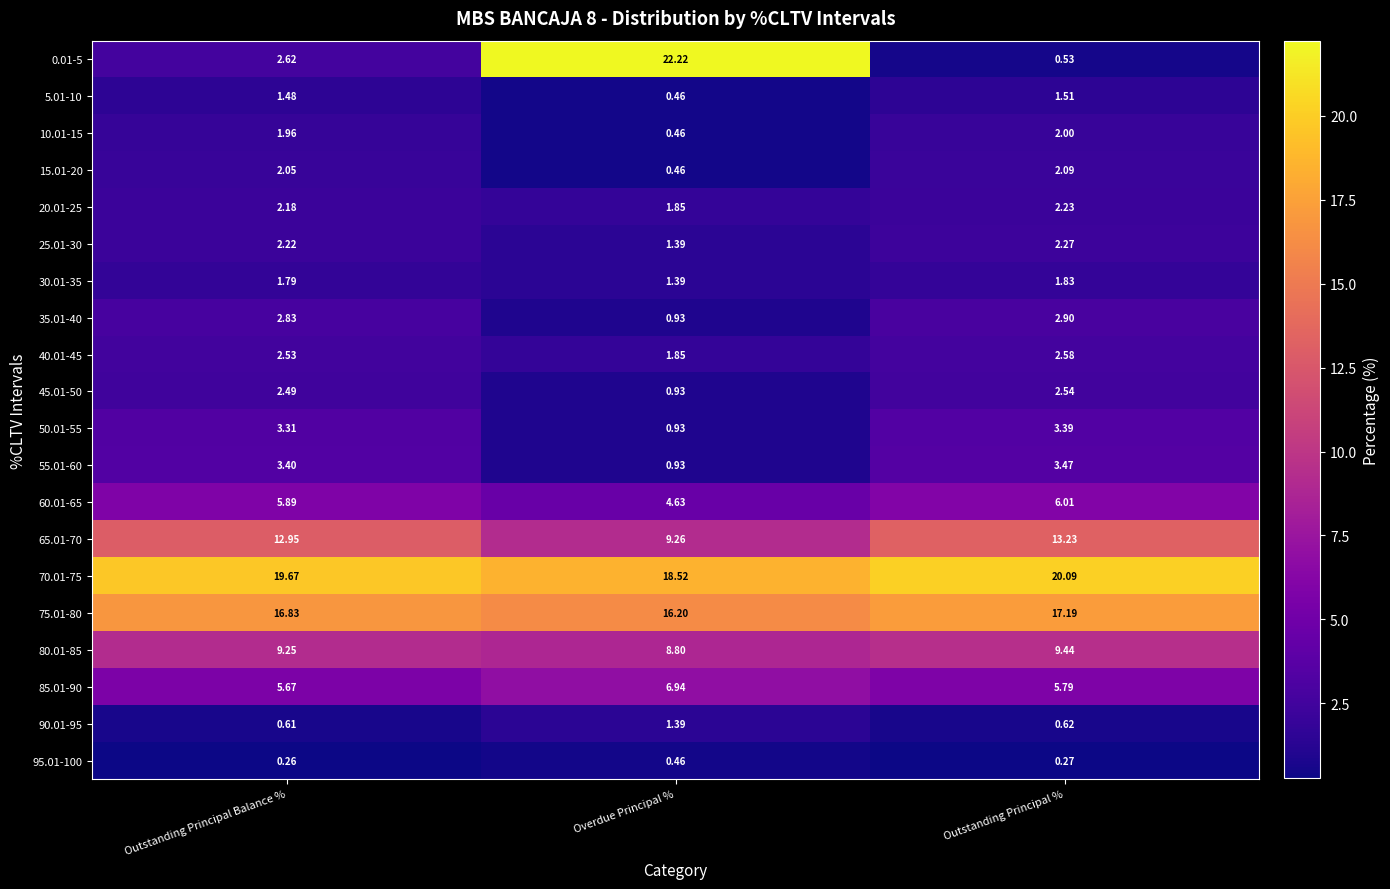

At which label does 50.01-55 reach its peak?

Outstanding Principal %